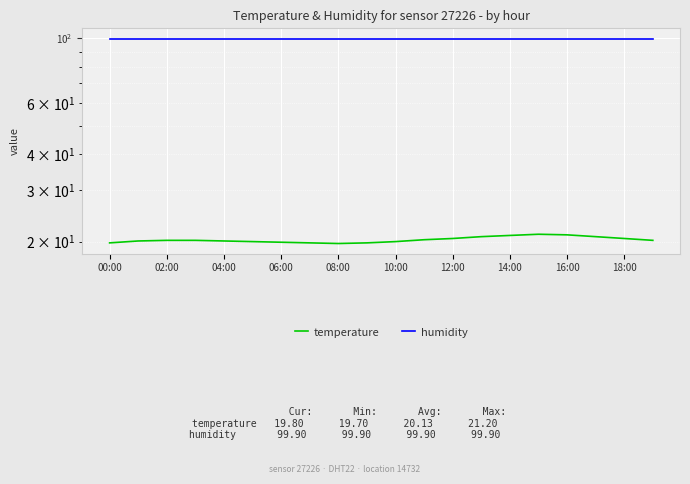

What is the maximum value for temperature?

21.2